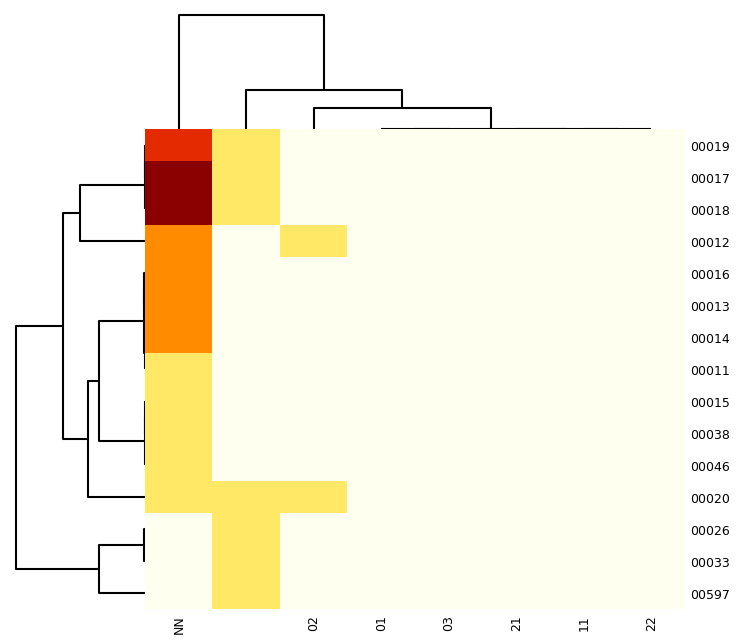

Rank the series by their maximum value, from highest to lowest.

00017, 00018, 00019, 00012, 00016, 00013, 00014, 00011, 00015, 00038, 00046, 00020, 00026, 00033, 00597